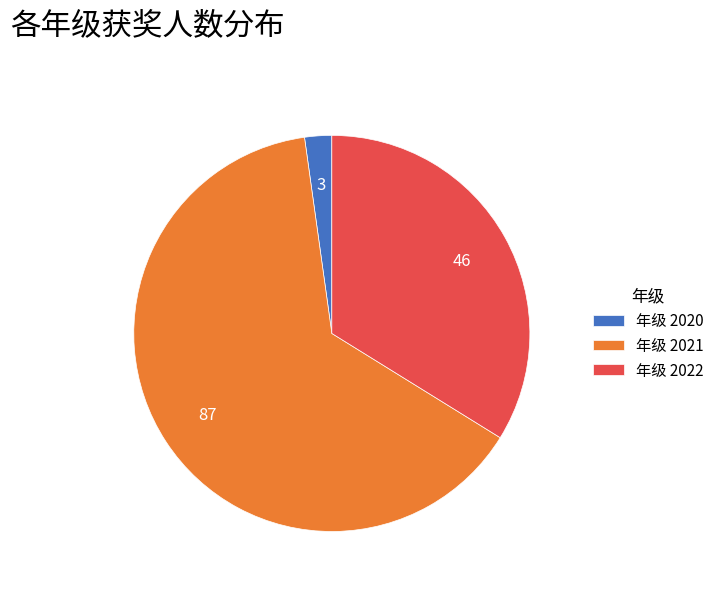

Between 年级 2022 and 年级 2020, which is larger?

年级 2022